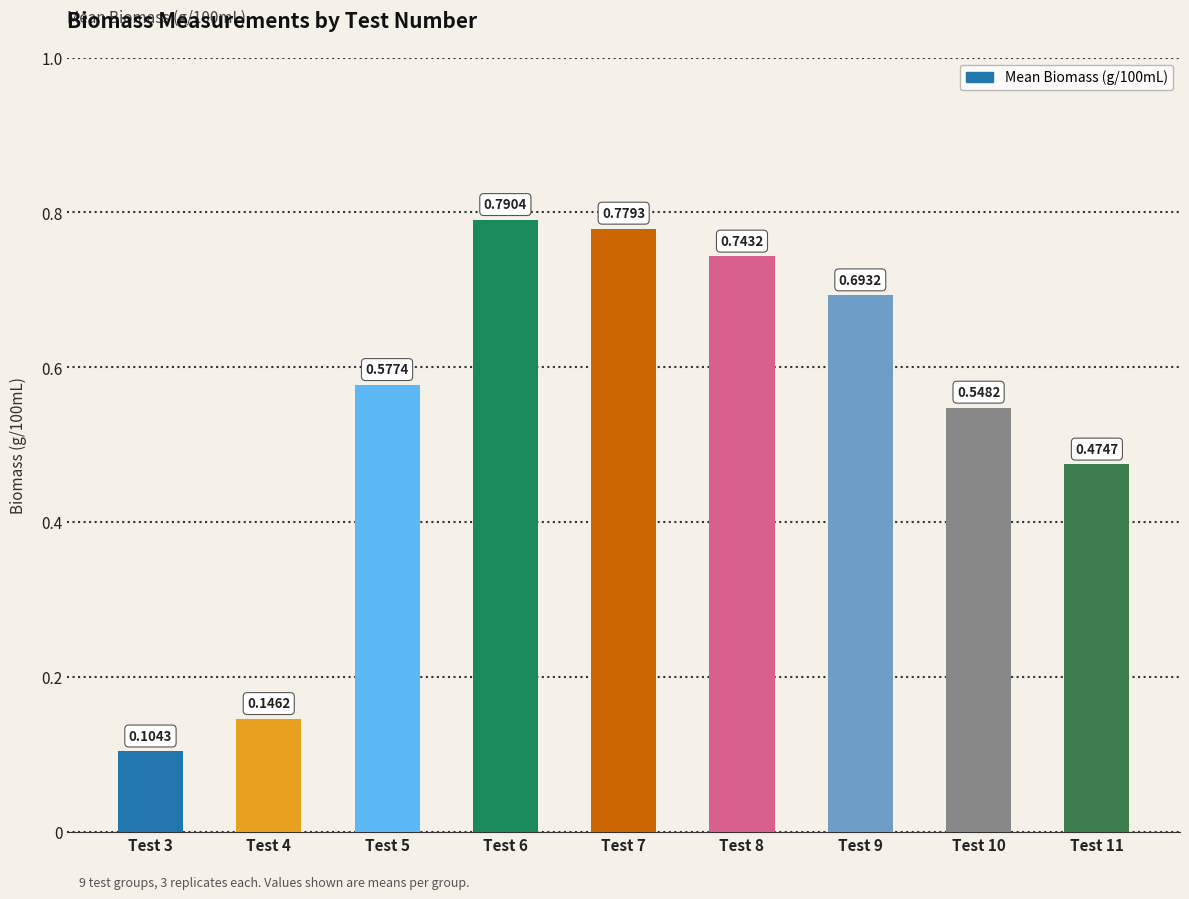

Which has a higher value, Test 7 or Test 10?

Test 7